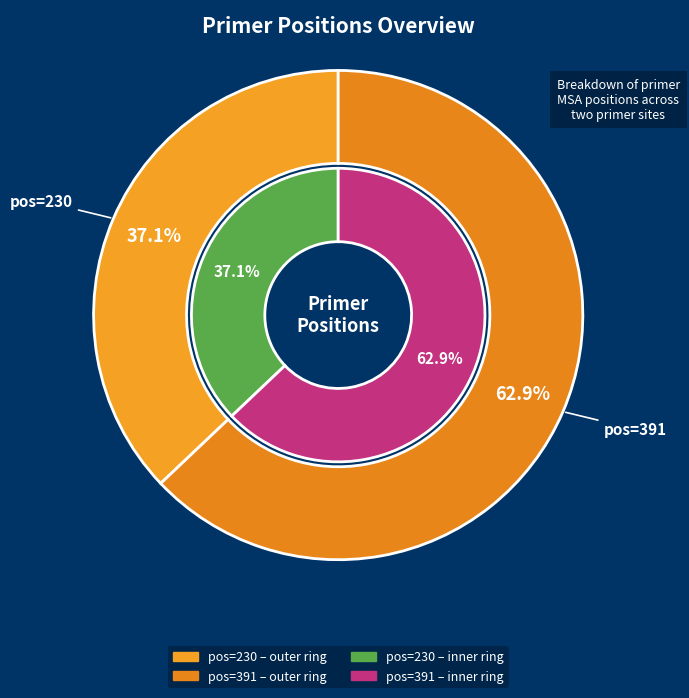

True or false: 391 accounts for 48% of the total.

False